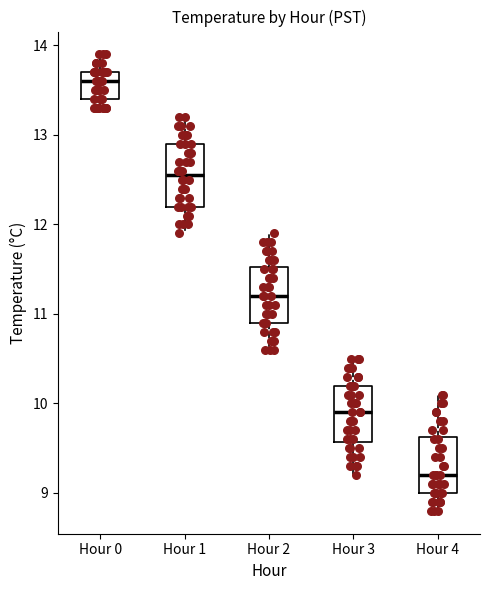

Reading left to right, read every box against the y-axis: the position of its median line, the range the box covers, and the ends of its whiskers. The values are not printed on the chart, so give them approximately, as read against the axis.

Hour 0: median 13.6, box 13.4 to 13.7, whiskers 13.3 to 13.9
Hour 1: median 12.6, box 12.2 to 12.9, whiskers 11.9 to 13.2
Hour 2: median 11.2, box 10.9 to 11.5, whiskers 10.6 to 11.9
Hour 3: median 9.9, box 9.6 to 10.2, whiskers 9.2 to 10.5
Hour 4: median 9.2, box 9.0 to 9.6, whiskers 8.8 to 10.1